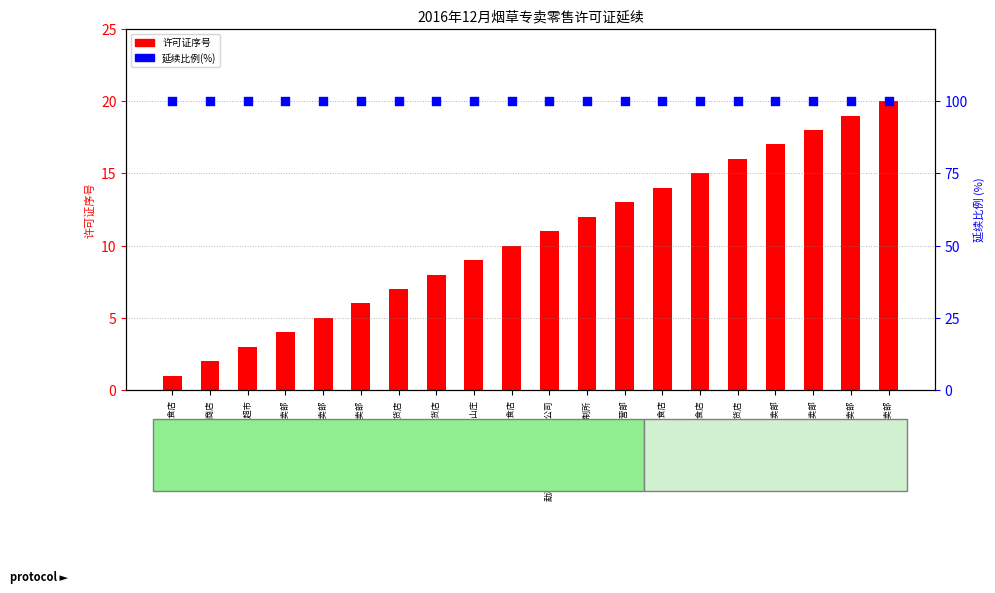

At how many categories does at least one series exceed 27?

20